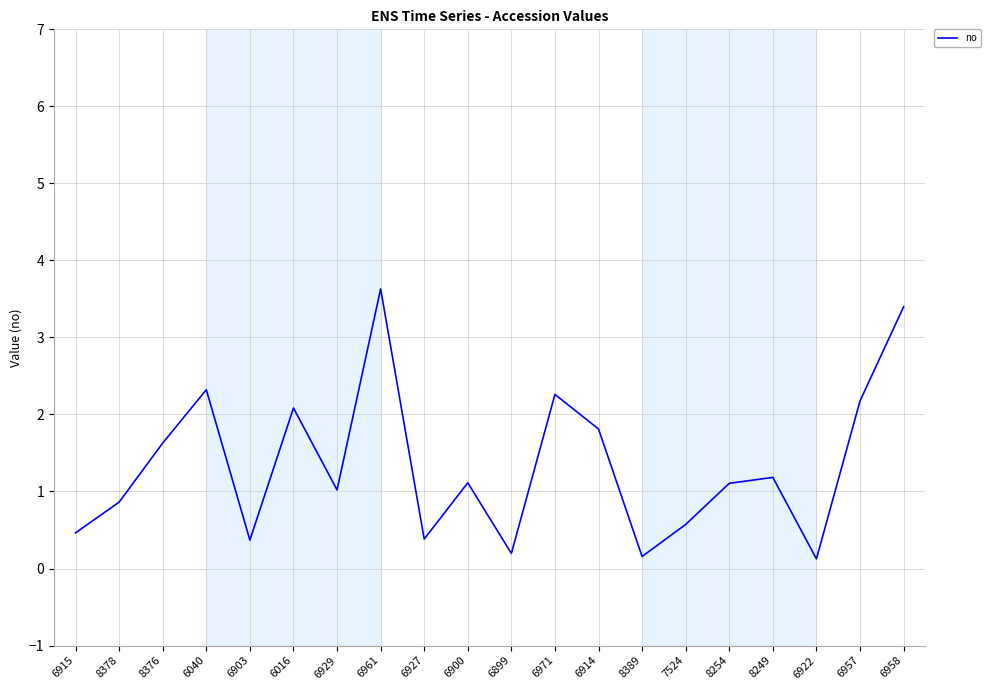

What is the approximate value at 6961?

3.6